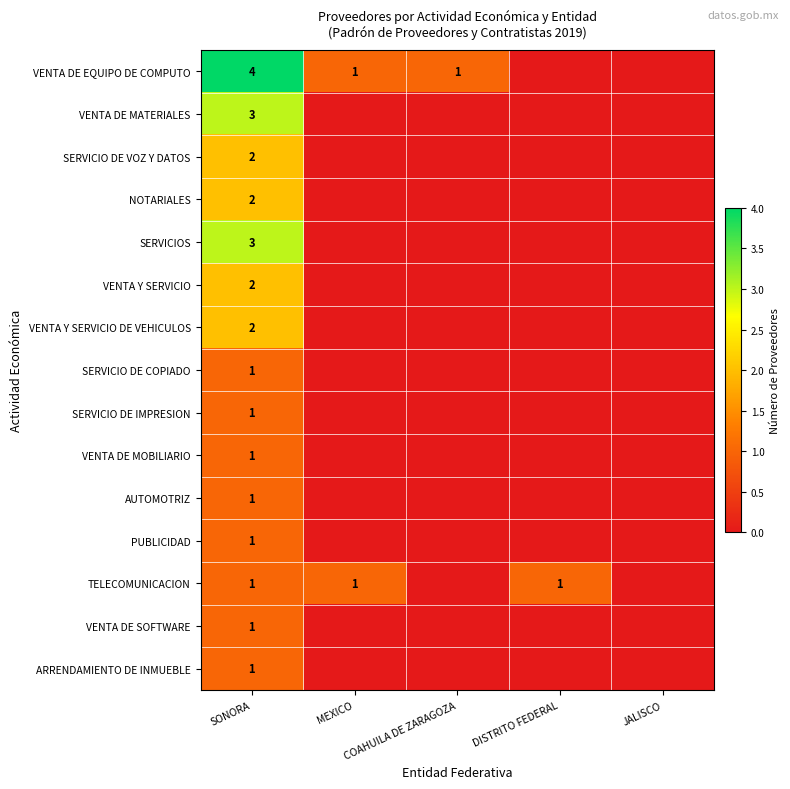

Where is AUTOMOTRIZ nearest to the value 0?

MEXICO